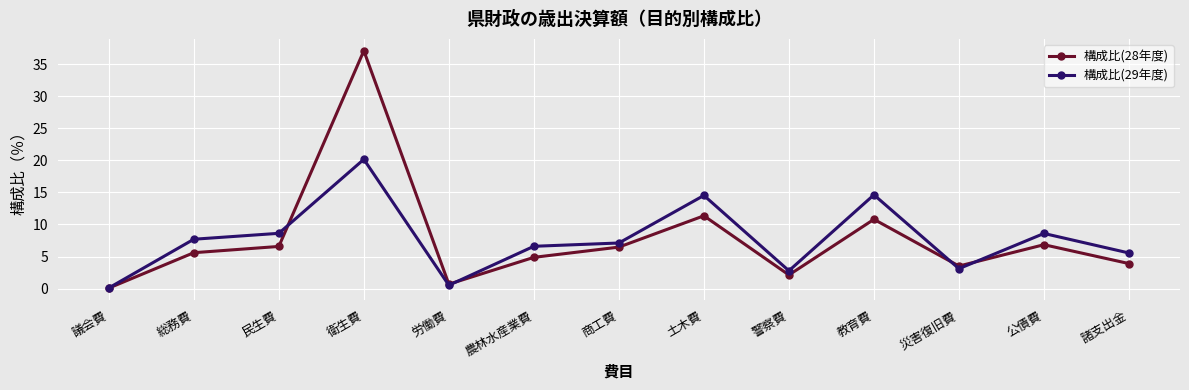

Is it true that 構成比(29年度) equals 0.1 at 議会費?

True